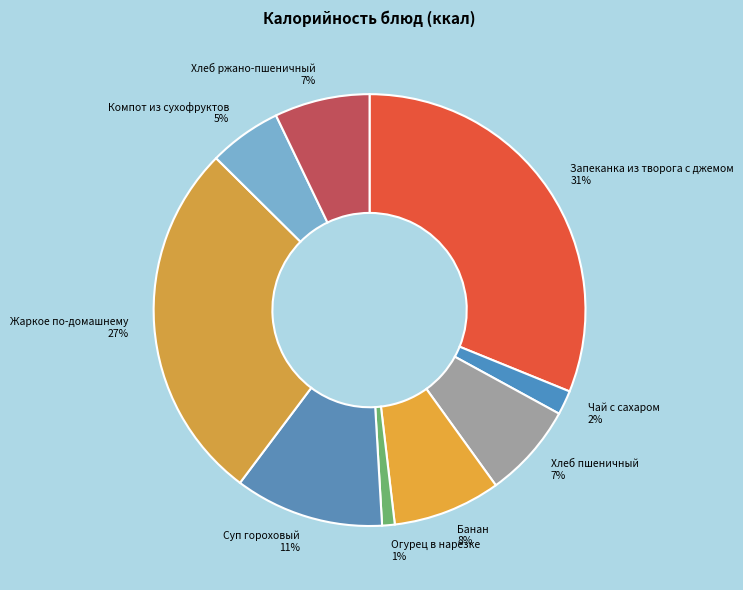

Is Запеканка из творога с джемом the majority of the pie?

No